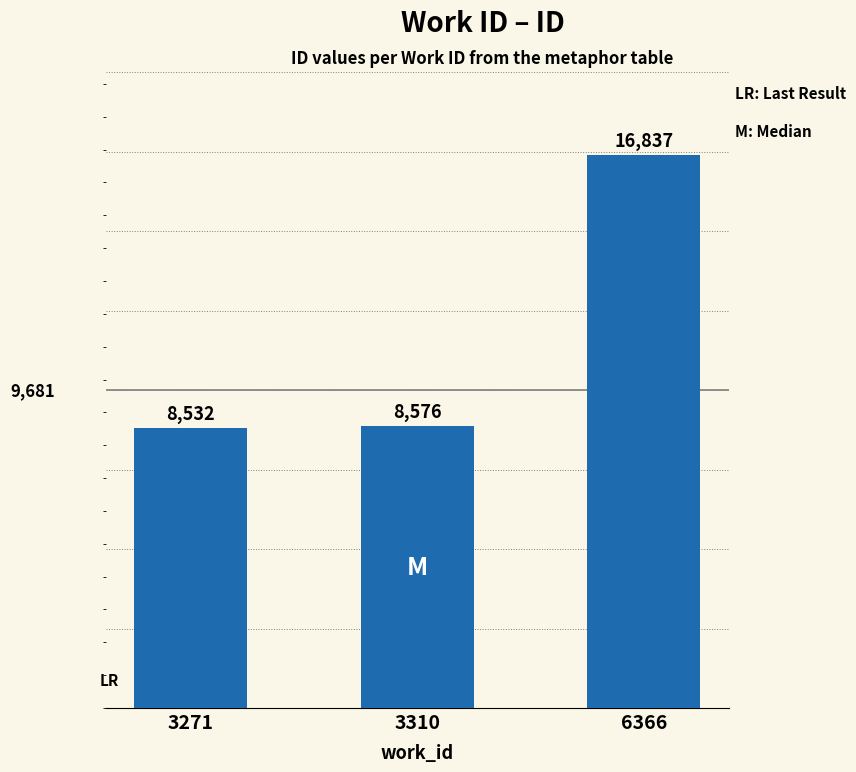

The value at 3310 is 12545. True or false?

False